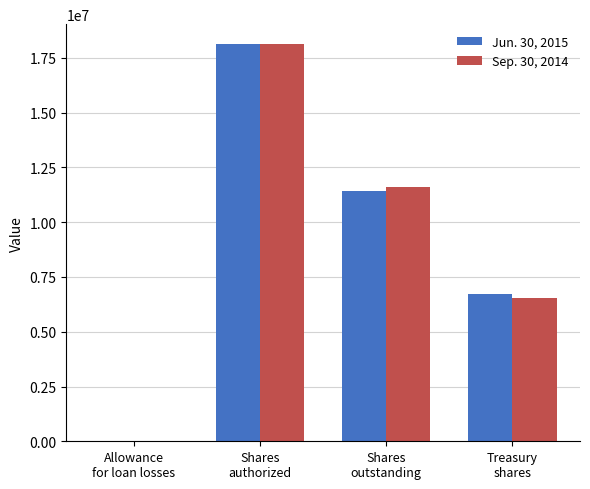

Is it true that Jun. 30, 2015 equals 11419321 at Shares
outstanding?

True